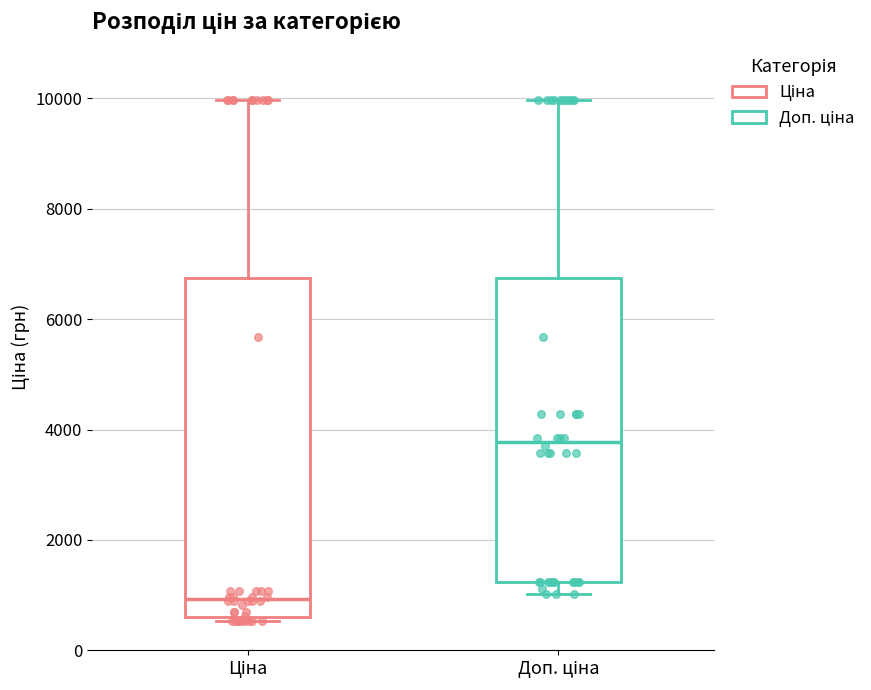

Reading left to right, read every box against the y-axis: the position of its median line, the range the box covers, and the ends of its whiskers. The values are not printed on the chart, so give them approximately, as read against the axis.

Ціна: median 1000, box 600 to 6800, whiskers 600 to 10000
Доп. ціна: median 3800, box 1200 to 6800, whiskers 1000 to 10000